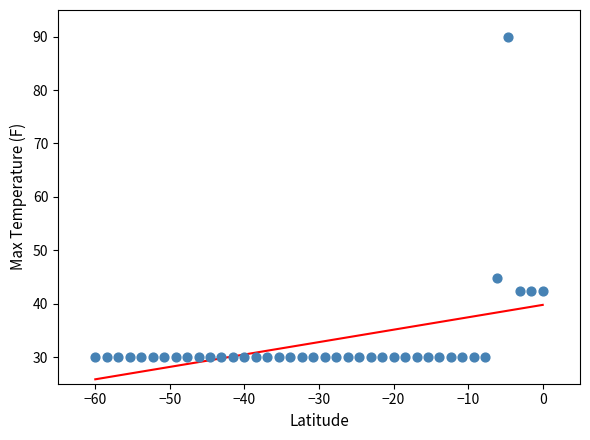

What Y value in the scatter plot is closest to 60?

44.9